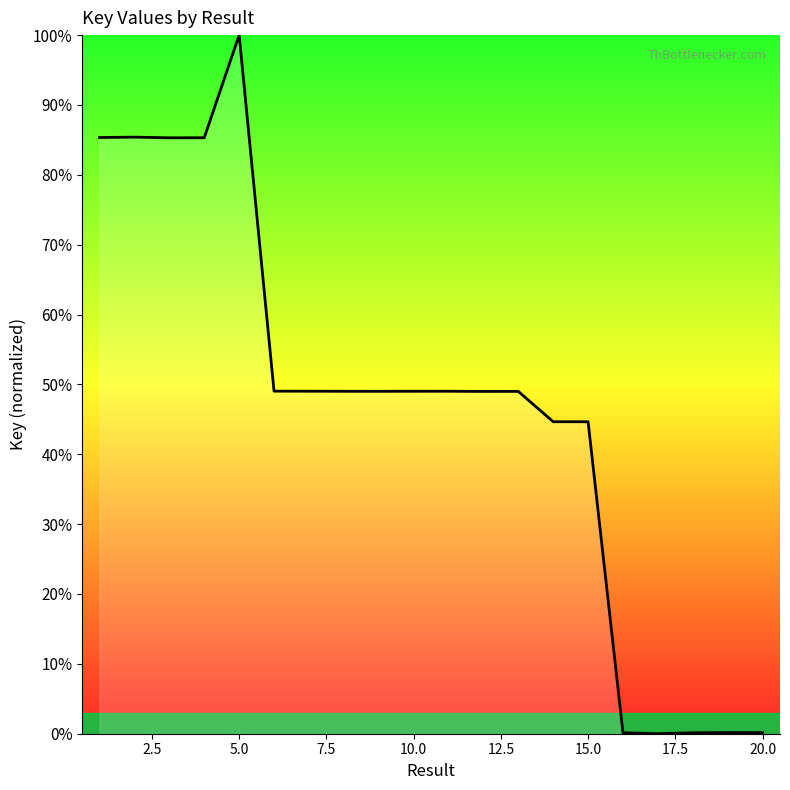

Does the chart have visible grid lines?

No